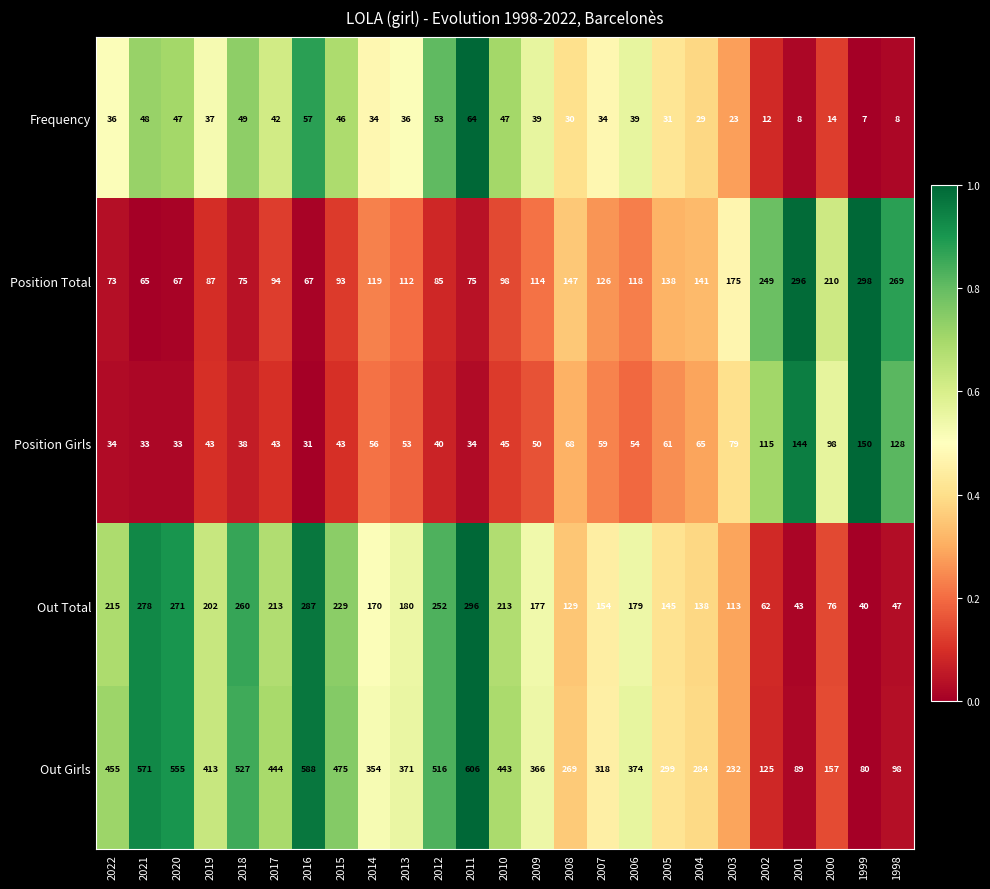

Which category has the lowest value across all series?

1999